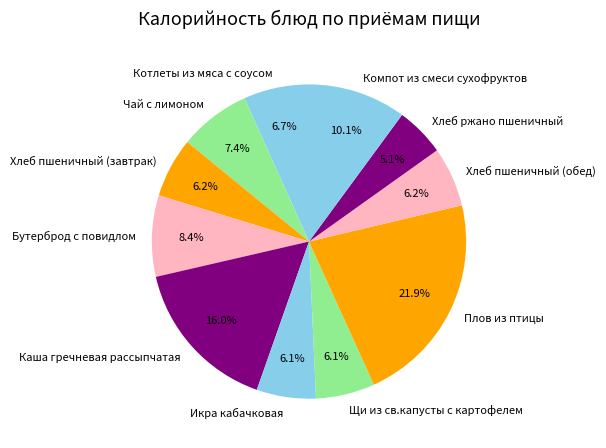

To the nearest percent, what is the combined percentage of Бутерброд с повидлом and Хлеб пшеничный (завтрак)?

15%